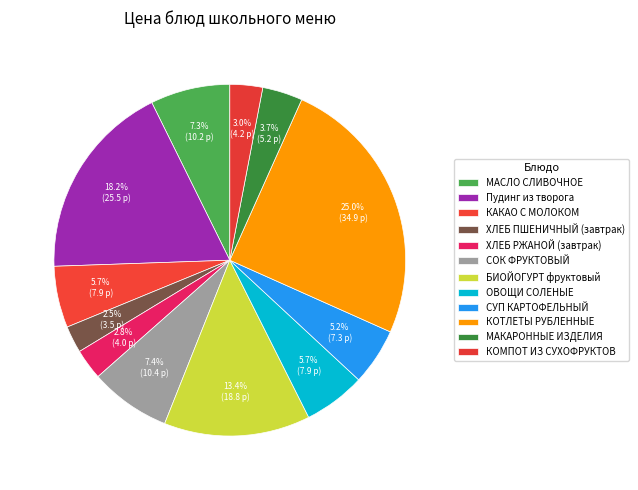

To the nearest percent, what is the combined percentage of Пудинг из творога and ОВОЩИ СОЛЕНЫЕ?

24%